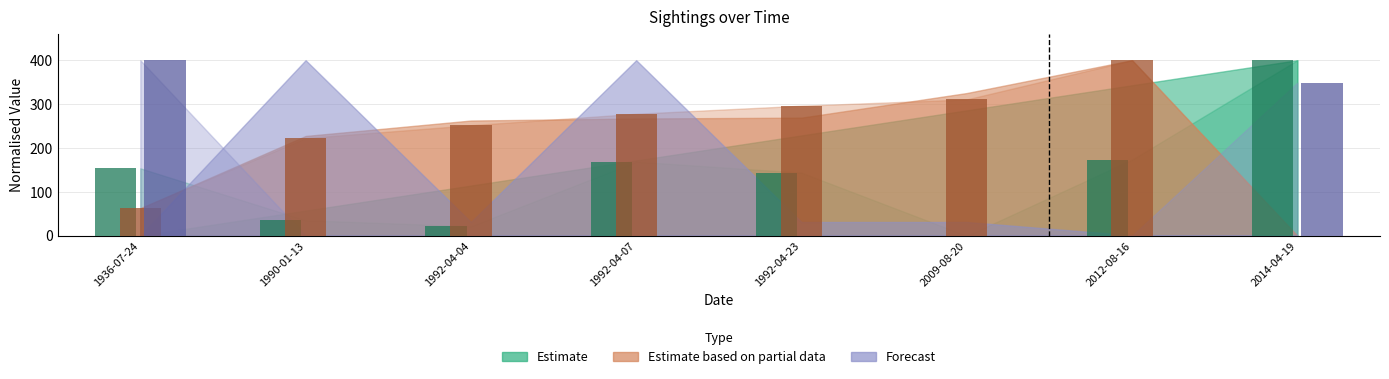

What is the difference between the highest and lowest values at 1992-04-07?

278.0